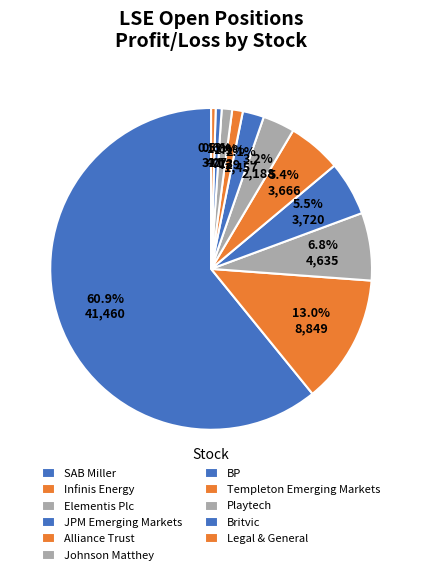

How many slices are in this pie chart?

11